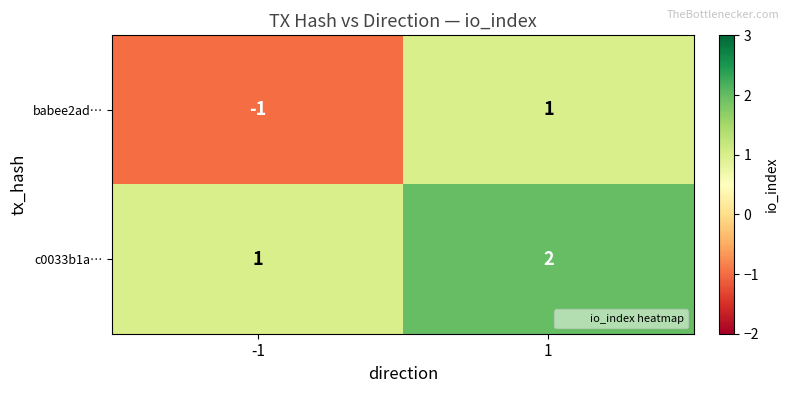

At which category is the sum across all series the highest?

1